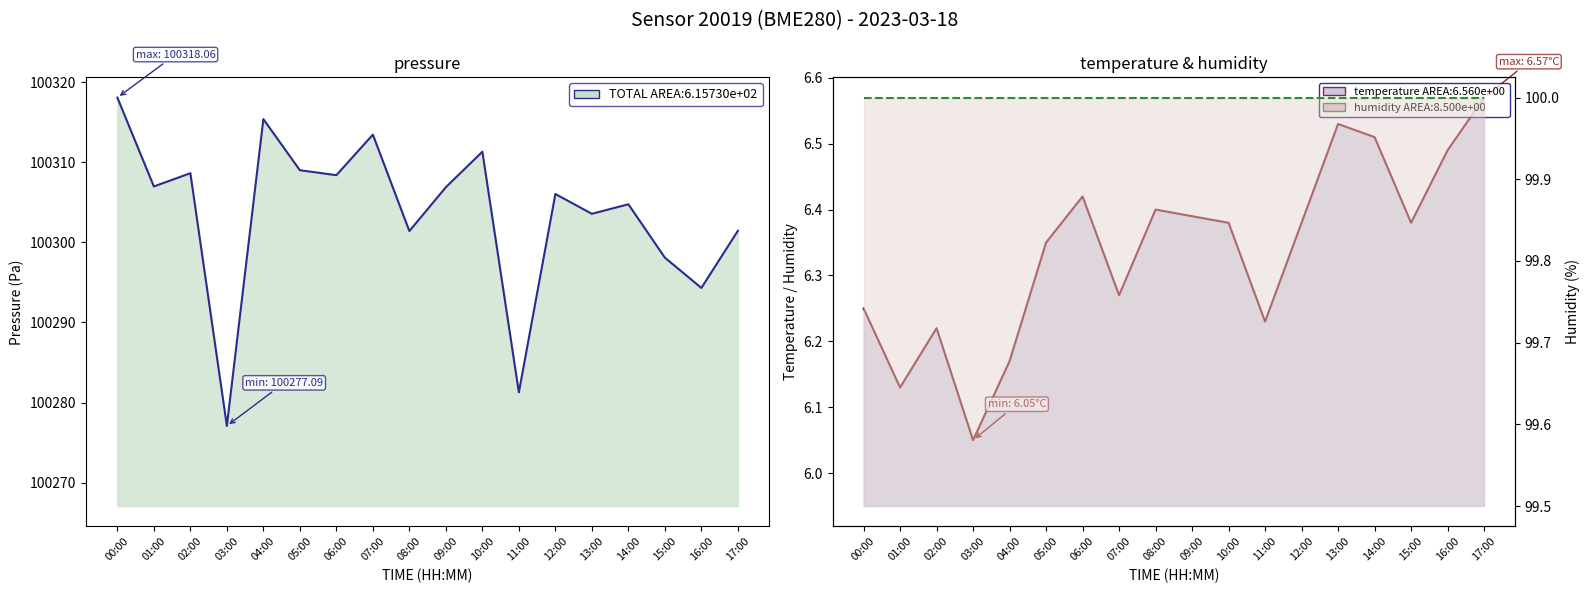

Reading left to right, transcribe all the data shown in this chart.

pressure: 00:00=100318.1	01:00=100307.0	02:00=100308.6	03:00=100277.1	04:00=100315.4	05:00=100309.0	06:00=100308.4	07:00=100313.4	08:00=100301.4	09:00=100306.9	10:00=100311.3	11:00=100281.3	12:00=100306.0	13:00=100303.6	14:00=100304.8	15:00=100298.1	16:00=100294.3	17:00=100301.4
temperature: 00:00=6.2	01:00=6.1	02:00=6.2	03:00=6.0	04:00=6.2	05:00=6.3	06:00=6.4	07:00=6.3	08:00=6.4	09:00=6.4	10:00=6.4	11:00=6.2	12:00=6.4	13:00=6.5	14:00=6.5	15:00=6.4	16:00=6.5	17:00=6.6
humidity: 00:00=100.0	01:00=100.0	02:00=100.0	03:00=100.0	04:00=100.0	05:00=100.0	06:00=100.0	07:00=100.0	08:00=100.0	09:00=100.0	10:00=100.0	11:00=100.0	12:00=100.0	13:00=100.0	14:00=100.0	15:00=100.0	16:00=100.0	17:00=100.0